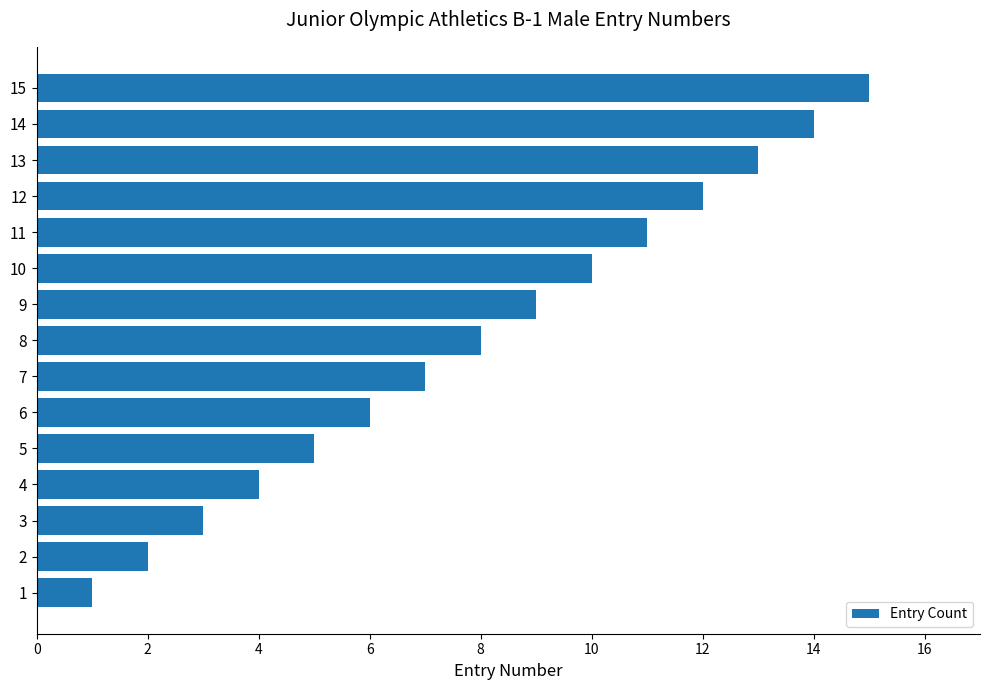

What is the difference between the values at 8 and 6?

2